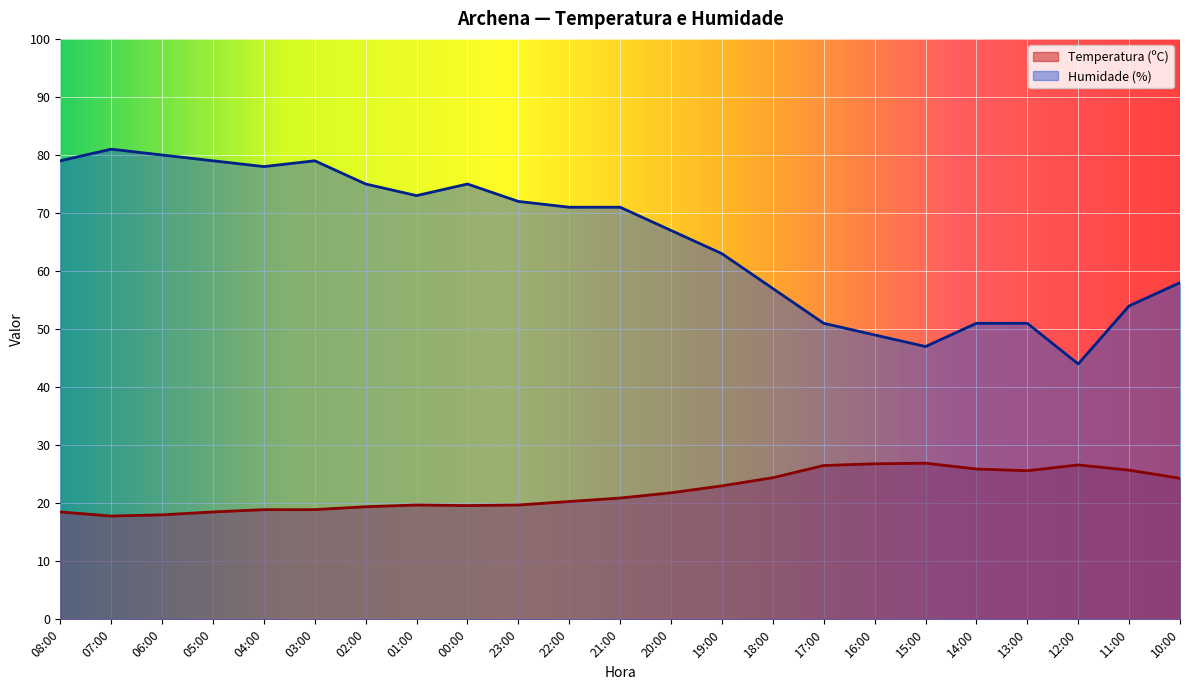

What is the difference between the Temperatura (ºC) values at 01:00 and 20:00?

2.1